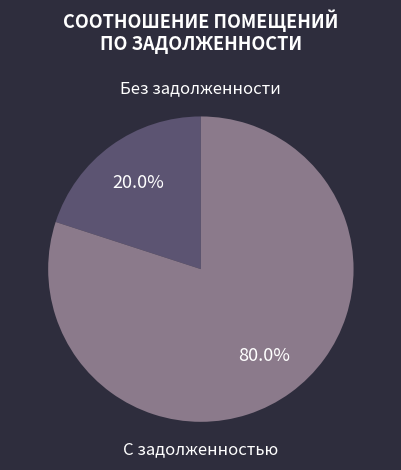

Is there a majority slice in this chart?

Yes